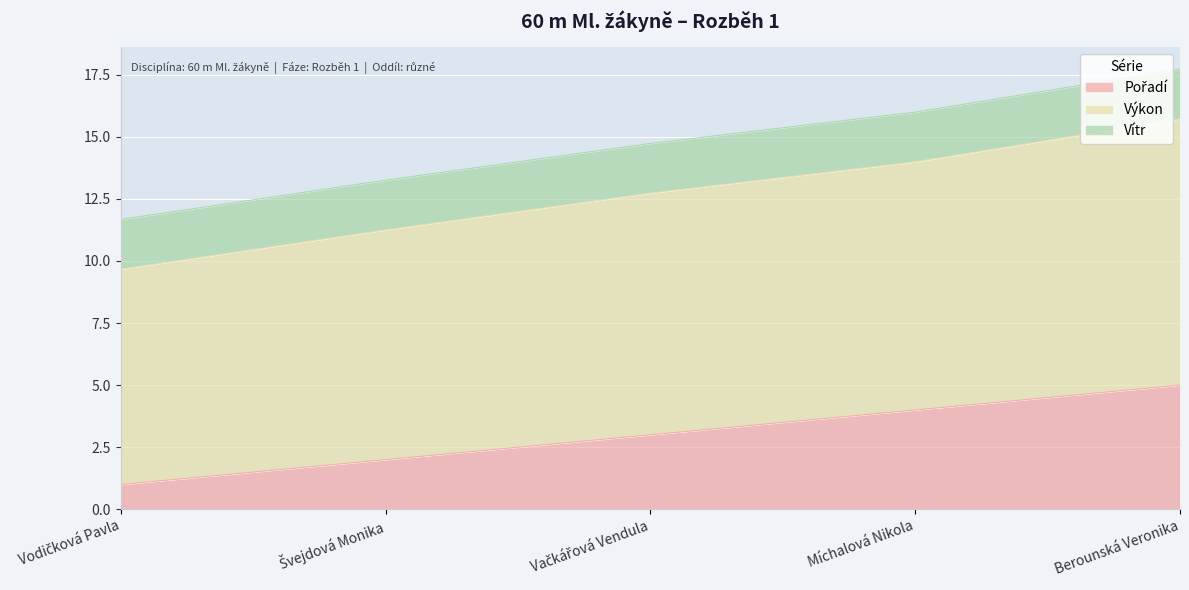

How many lines are shown in the chart?

3